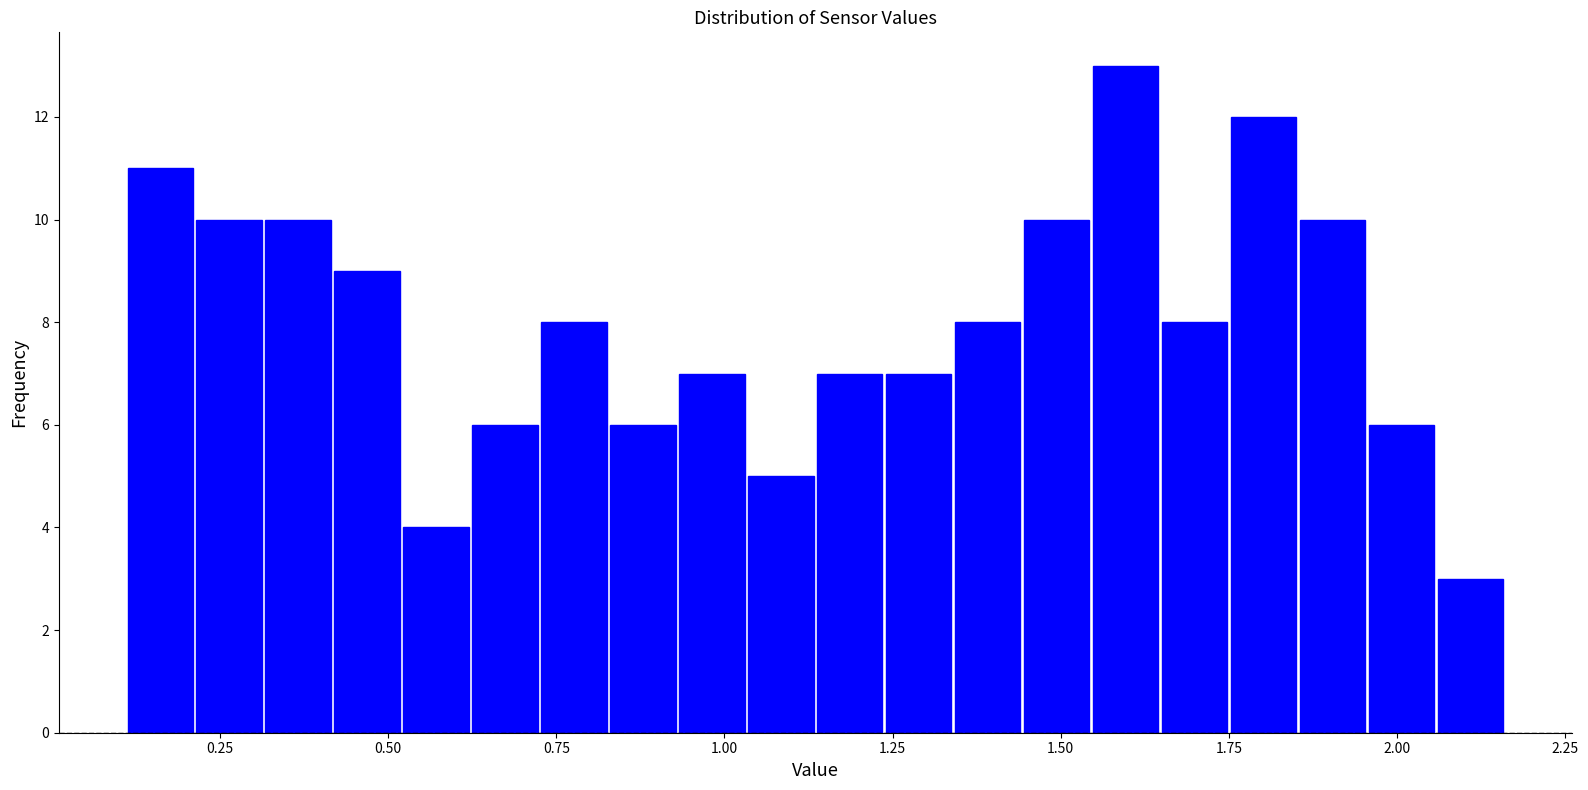

Read against the x-axis, roughly where is the centre of the tallest bar?

1.60